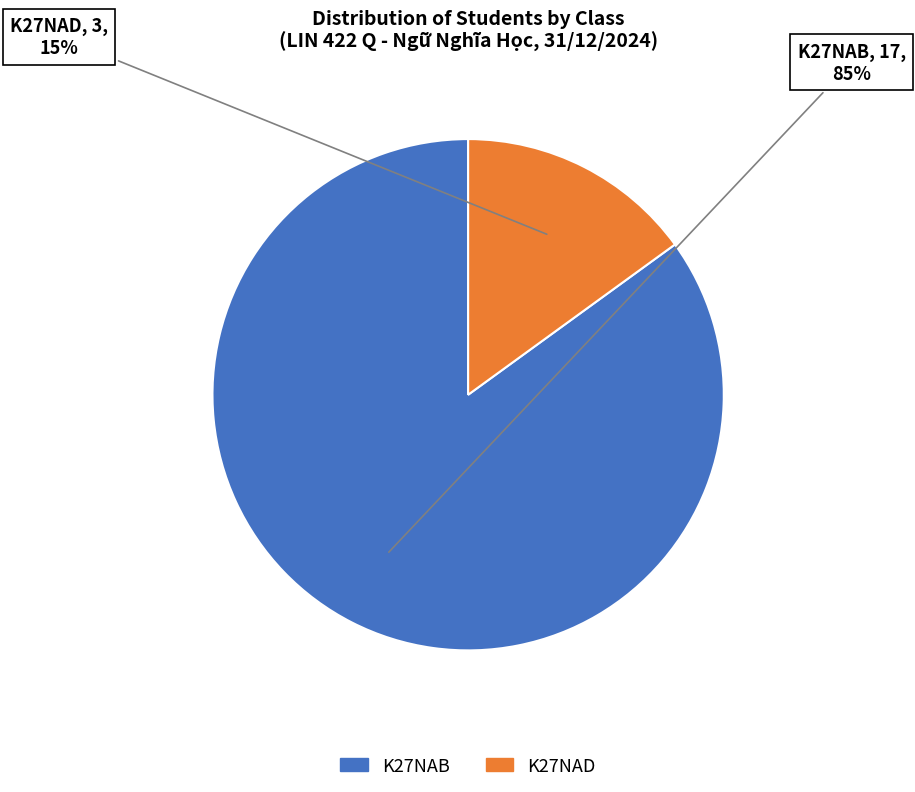

Between K27NAB and K27NAD, which is larger?

K27NAB